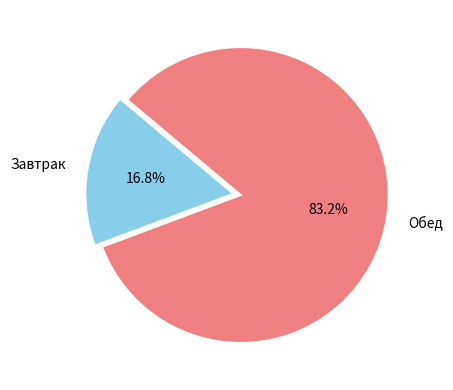

Which has a higher value, Обед or Завтрак?

Обед